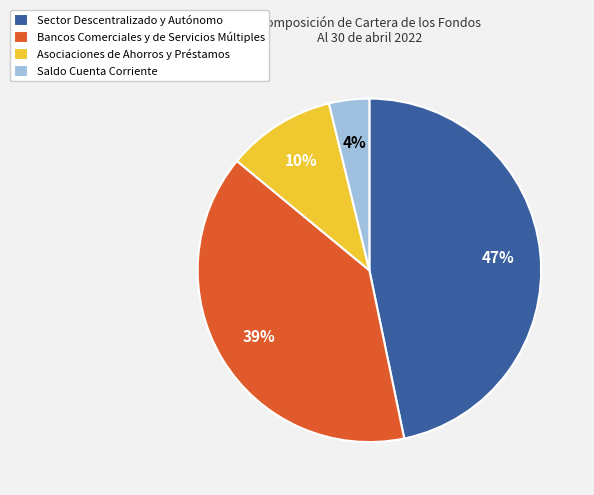

Which has a higher value, Saldo Cuenta Corriente or Bancos Comerciales y de Servicios Múltiples?

Bancos Comerciales y de Servicios Múltiples